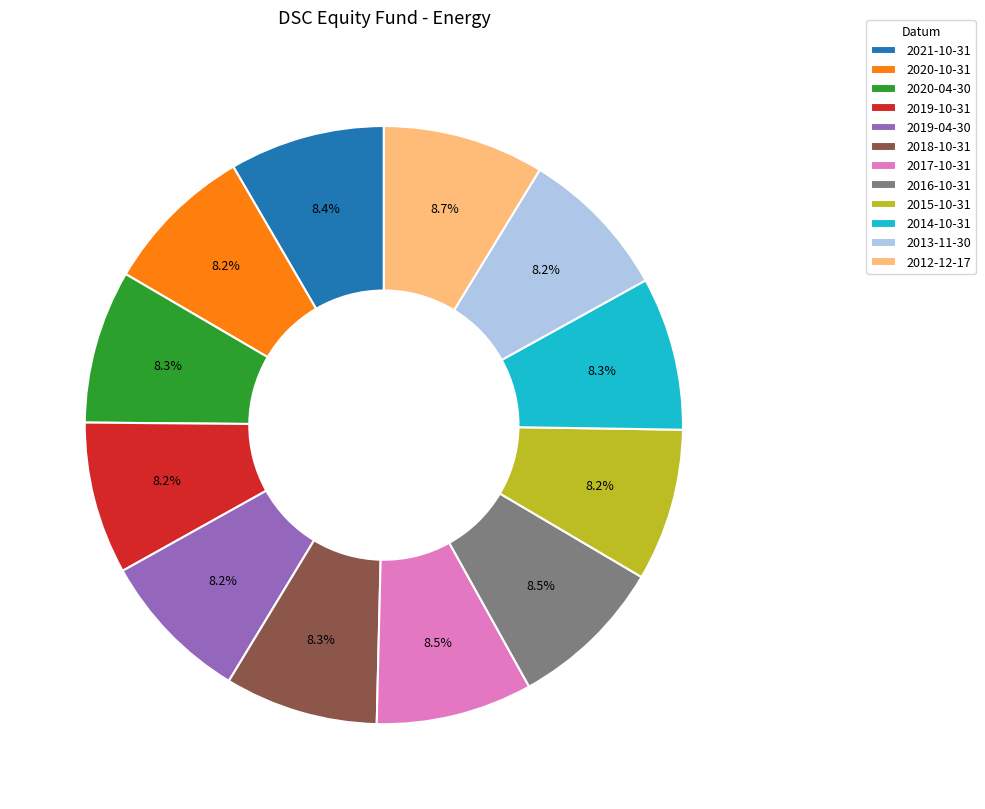

How much of the chart is everything except 2019-04-30?

91.8%